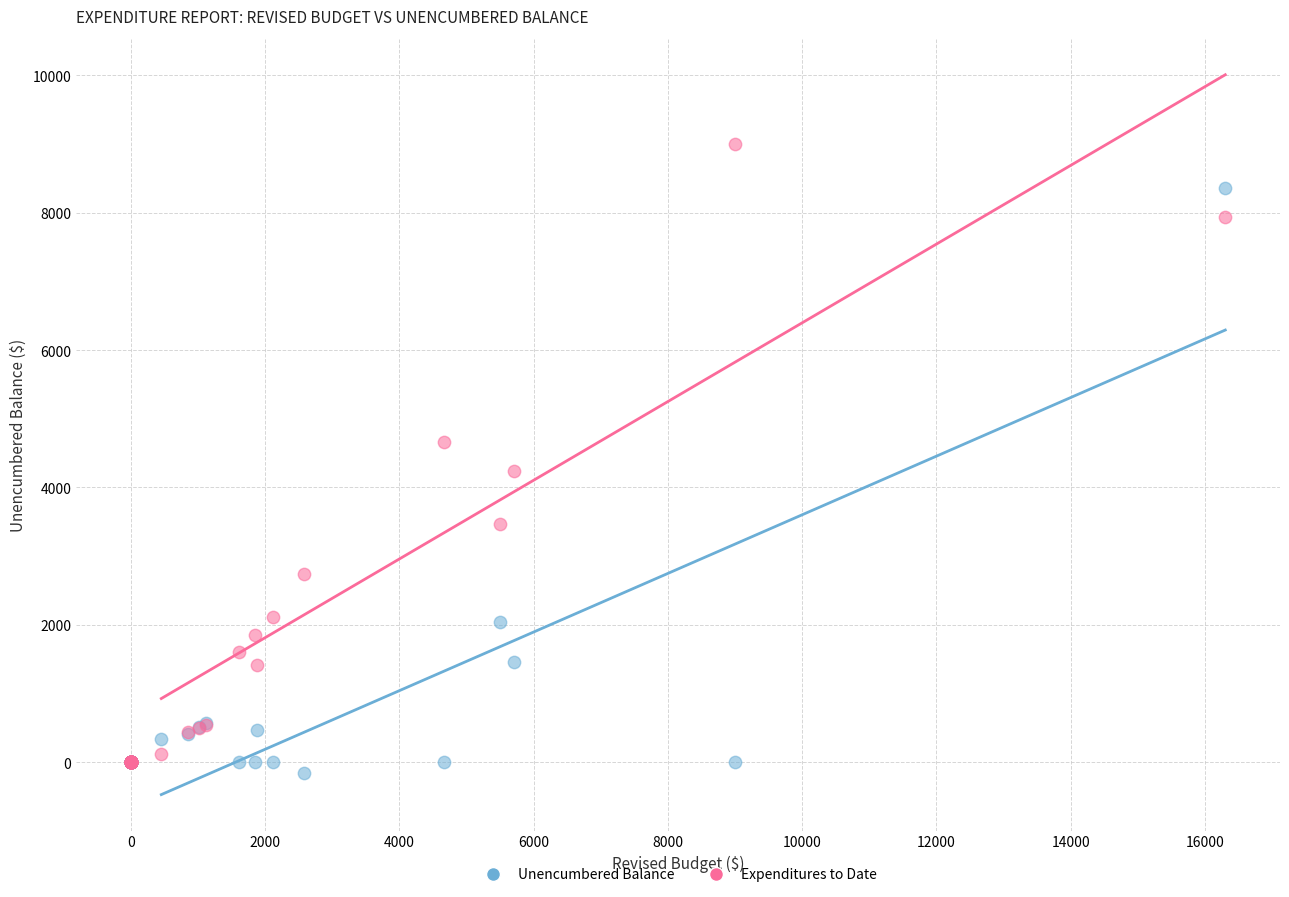

In the Unencumbered Balance series, what Y value is closest to 4097?

2035.4